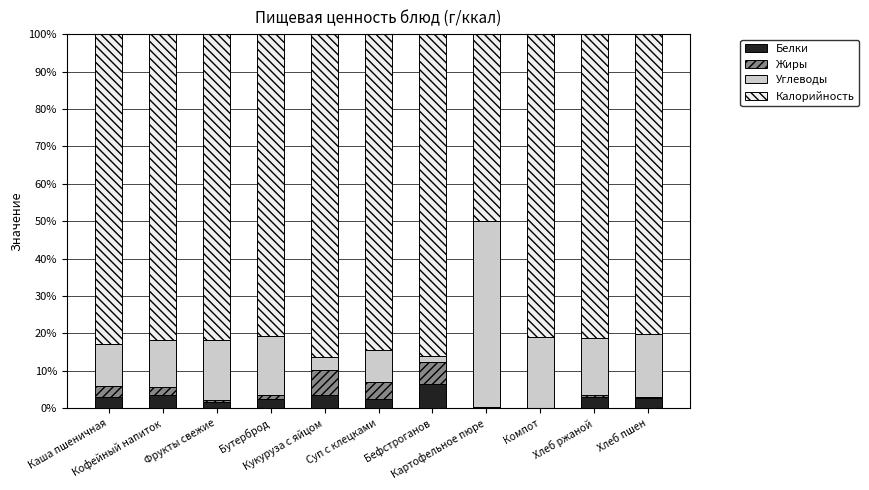

What are all the series names shown in the legend?

Белки, Жиры, Углеводы, Калорийность